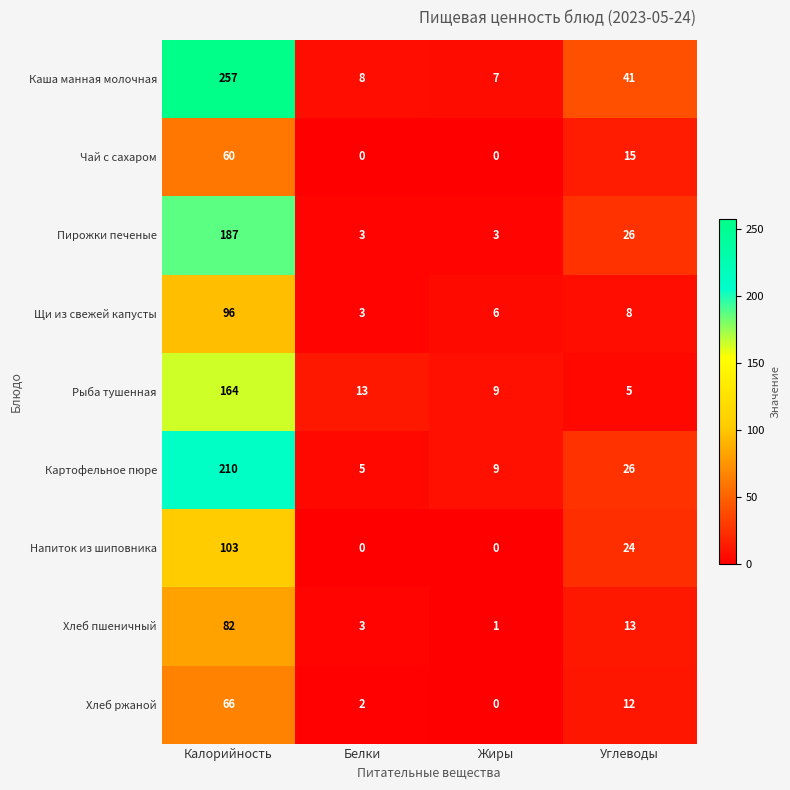

Rank the series by their maximum value, from lowest to highest.

Чай с сахаром, Хлеб ржаной, Хлеб пшеничный, Щи из свежей капусты, Напиток из шиповника, Рыба тушенная, Пирожки печеные, Картофельное пюре, Каша манная молочная